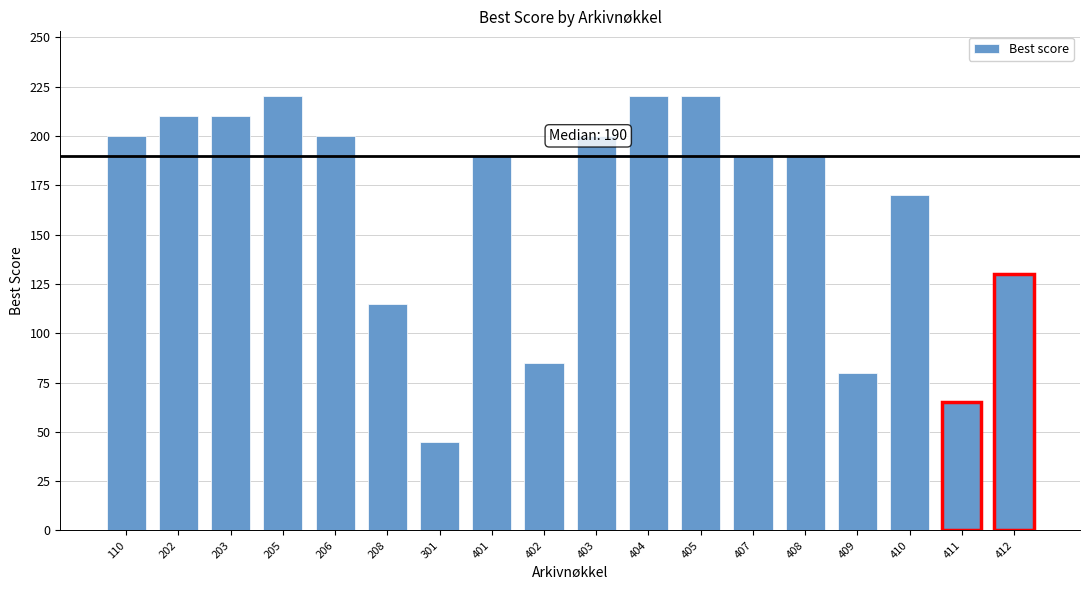

What is the approximate value at 110, to the nearest 50?

200